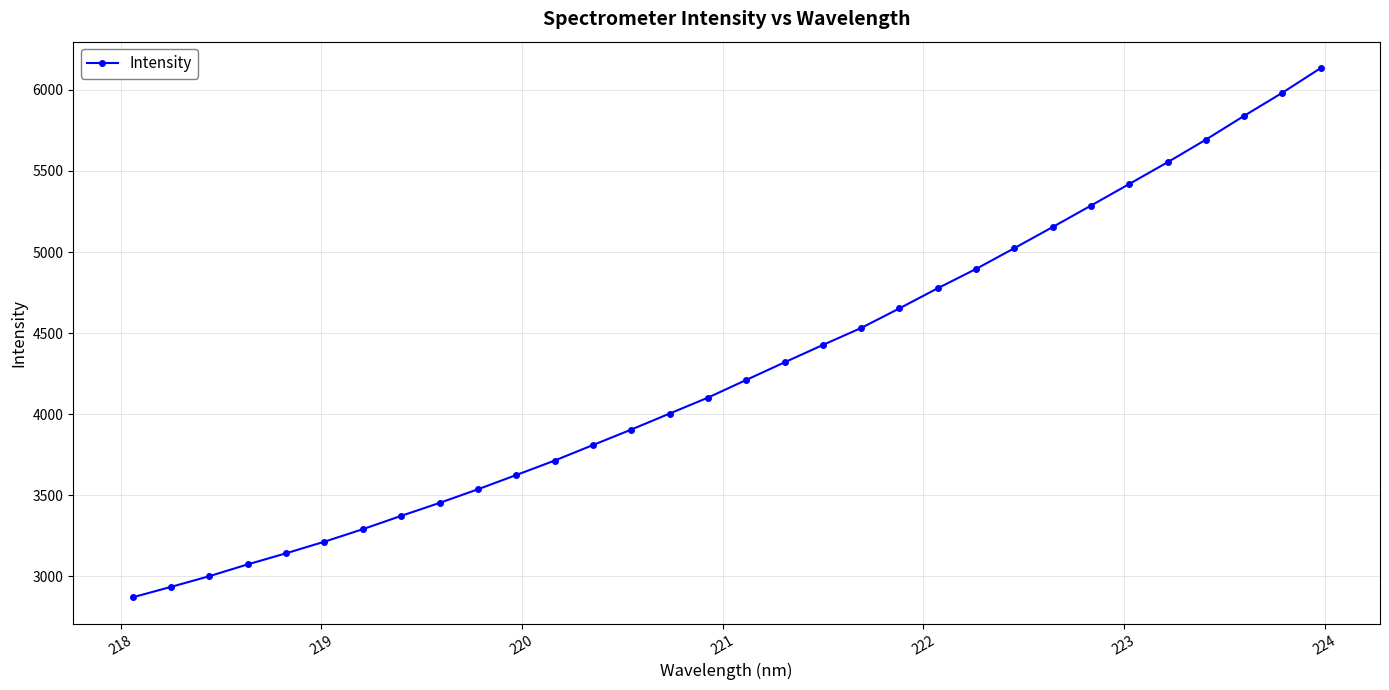

True or false: there are more than 2 points higher than both neighbors.

False